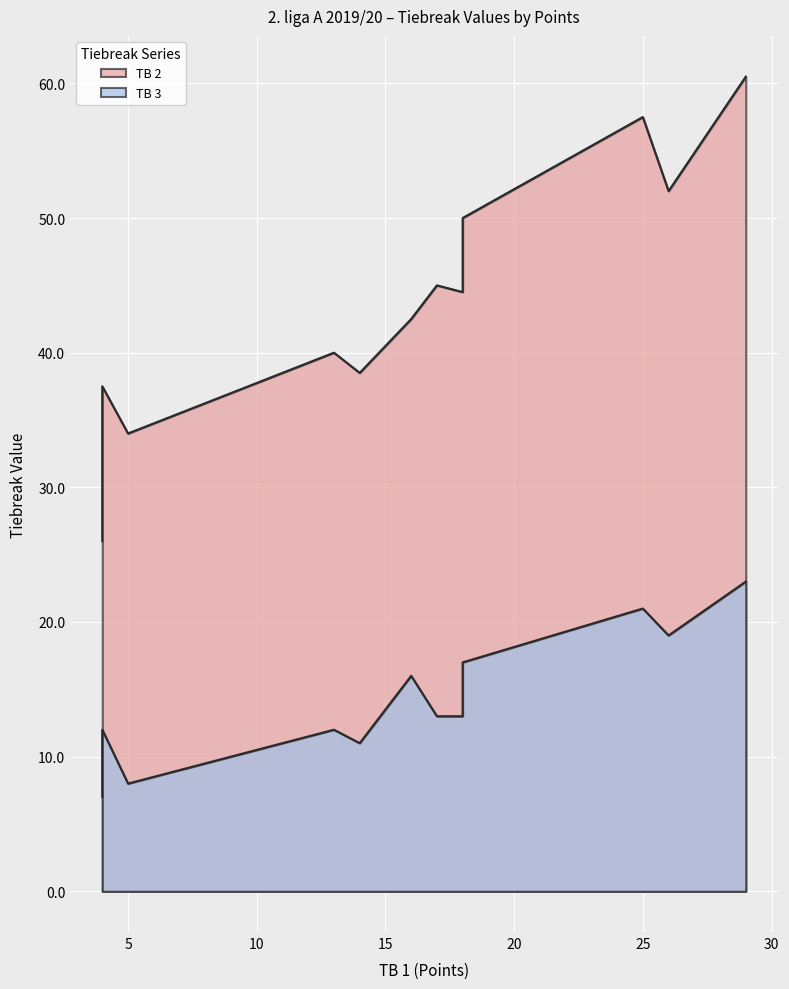

Rank the categories by TB 2 value from highest to lowest.

29, 25, 26, 18, 17, 18, 16, 13, 14, 4, 5, 4